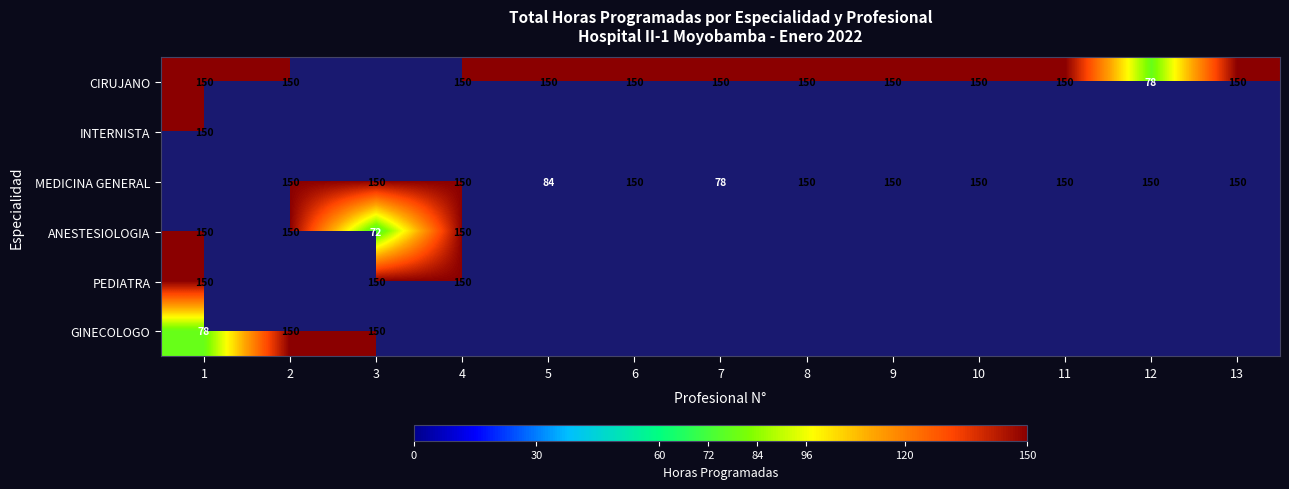

What is the sum of the MEDICINA GENERAL values at 5 and 8?

234